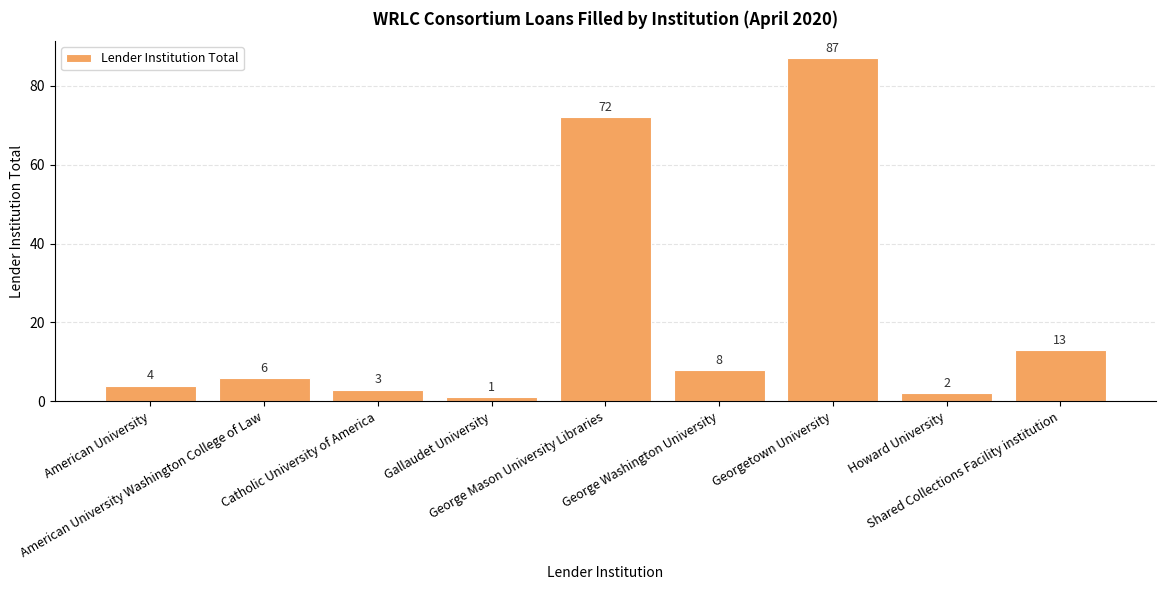

Is it true that the value at Georgetown University is 39?

False